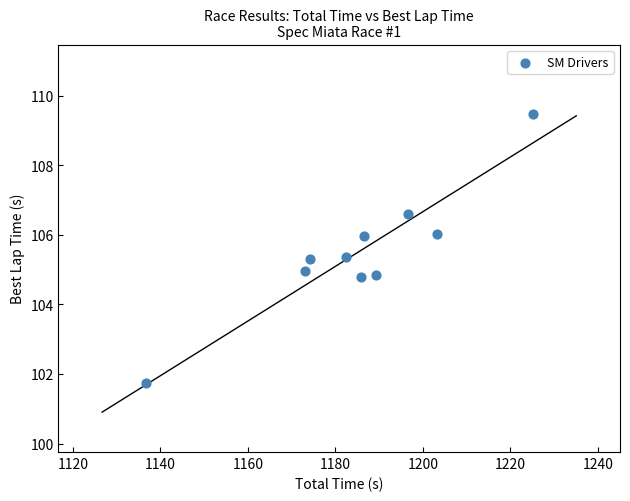

What is the range of X values (max minus min)?

88.4